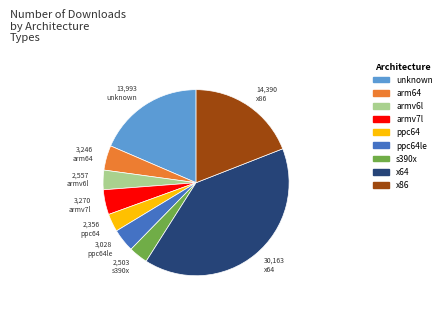

Is there a majority slice in this chart?

No